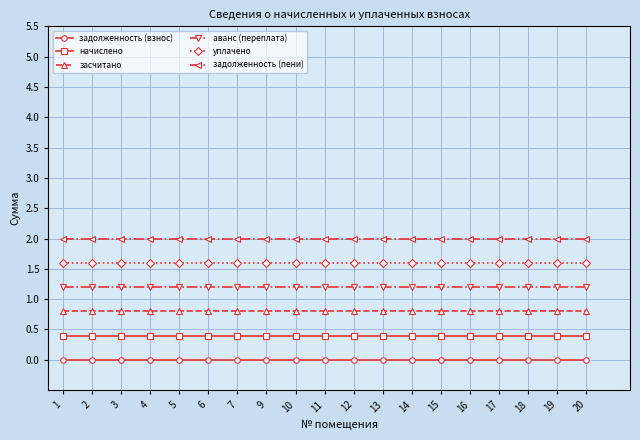

Does the chart display data point markers on the line(s)?

Yes